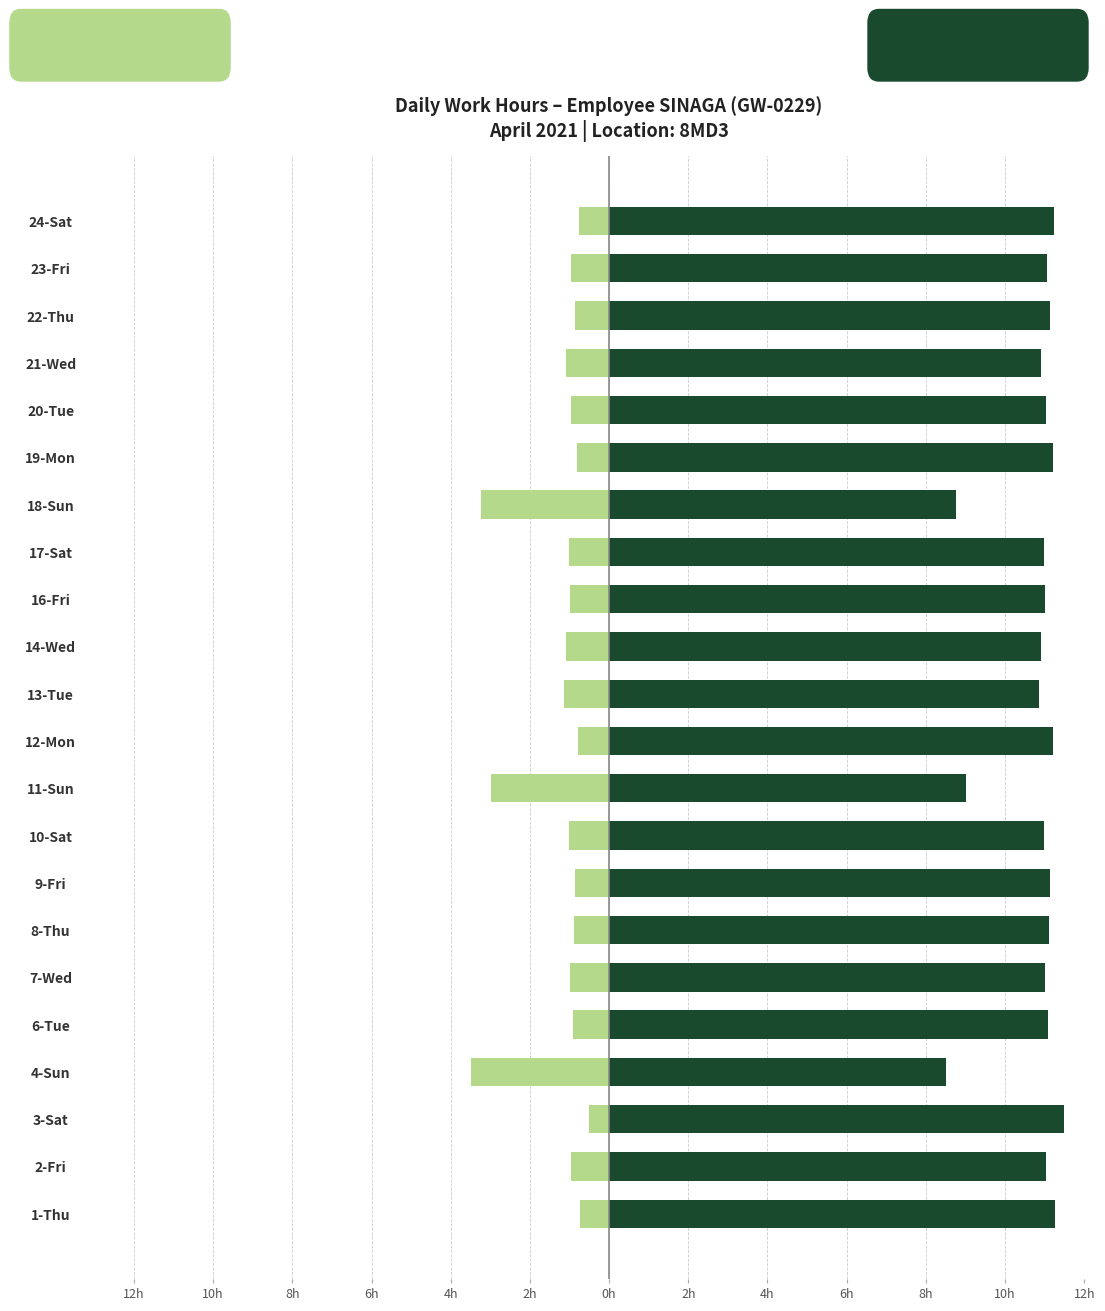

Reading left to right, list all the values displayed in this chart.

Working Hours (complement): -0.7	-1.0	-0.5	-3.5	-0.9	-1.0	-0.9	-0.9	-1.0	-3.0	-0.8	-1.1	-1.1	-1.0	-1.0	-3.2	-0.8	-1.0	-1.1	-0.9	-0.9	-0.8
Low (Work Hours): 11.3	11.0	11.5	8.5	11.1	11.0	11.1	11.1	11.0	9.0	11.2	10.8	10.9	11.0	11.0	8.8	11.2	11.0	10.9	11.1	11.1	11.2